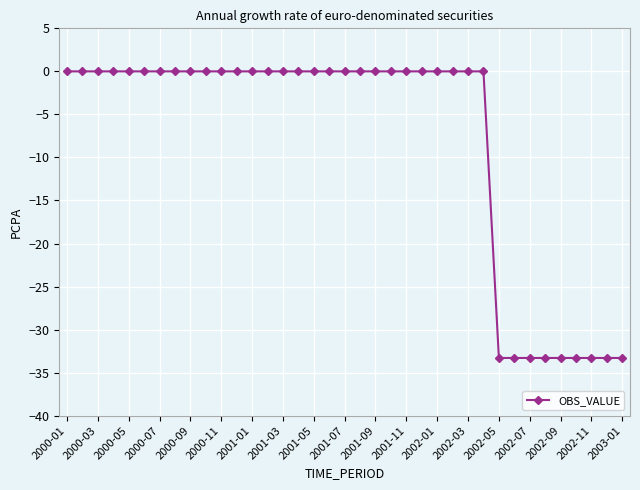

What is the average value?

-8.1